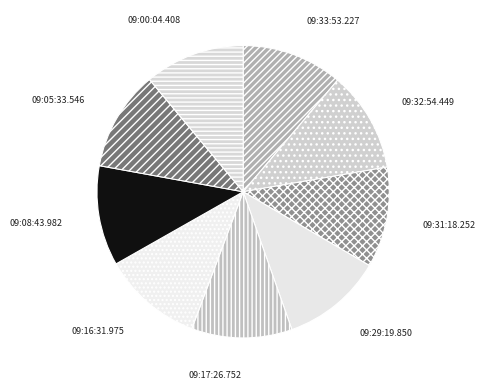

Is the sum of 09:16:31.975 and 09:33:53.227 greater than half?

No